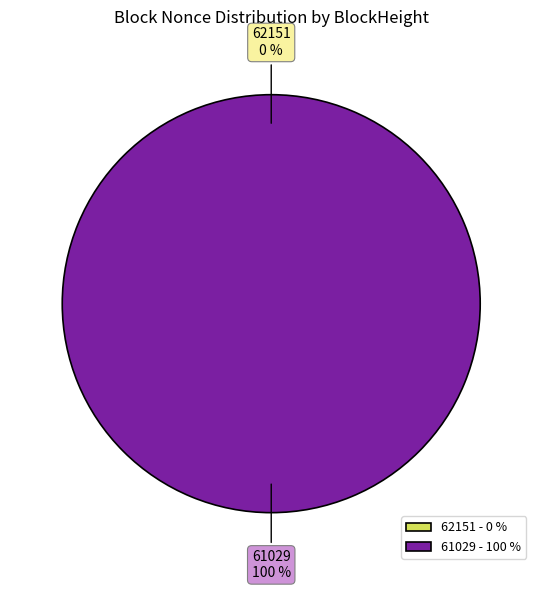

To the nearest percent, what is the average slice percentage?

50%